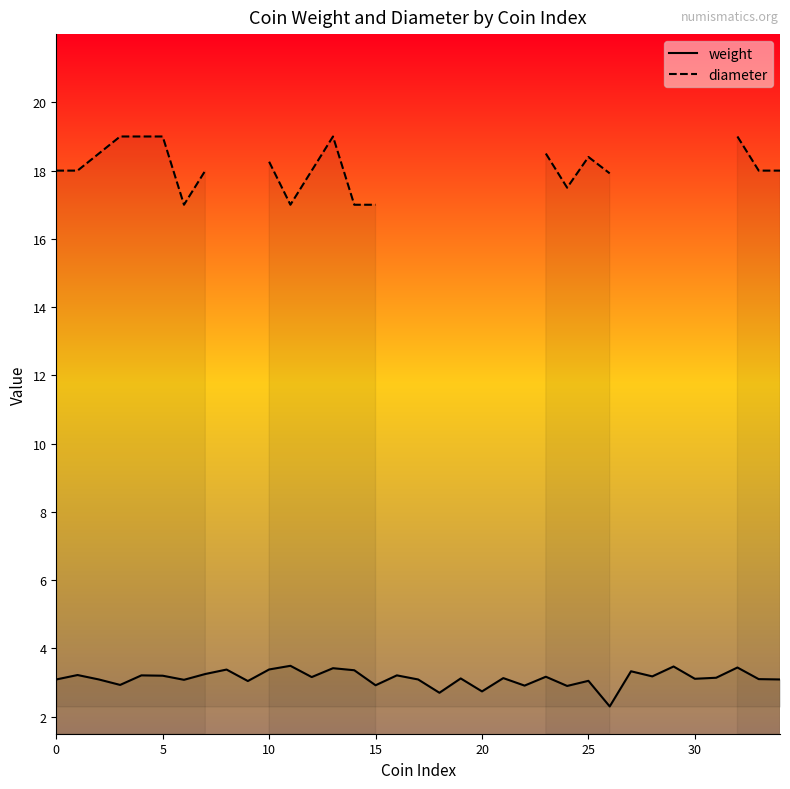

Is the value of weight at 21 greater than the value of diameter at 19?

No